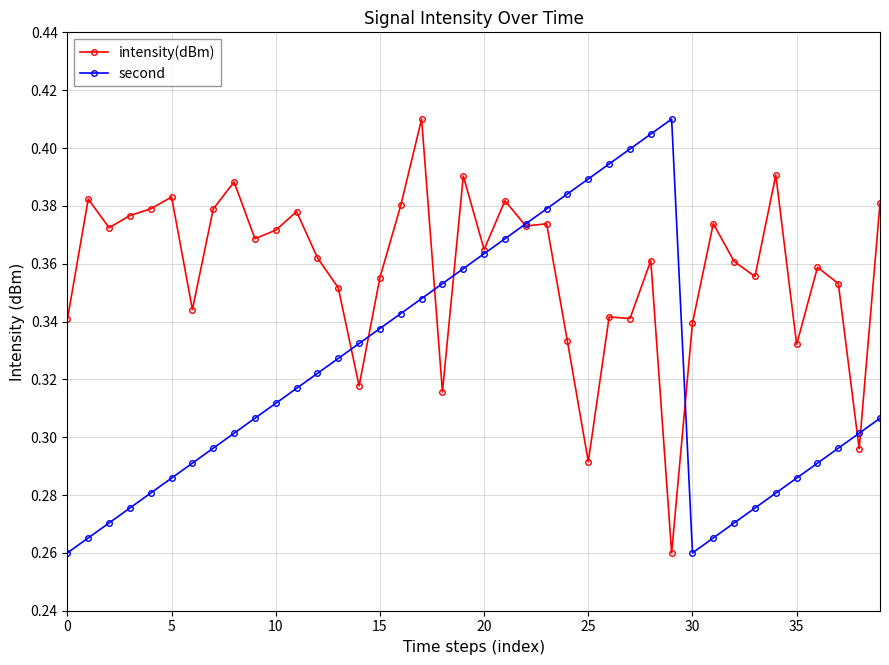

Count the number of categories in the chart.

40